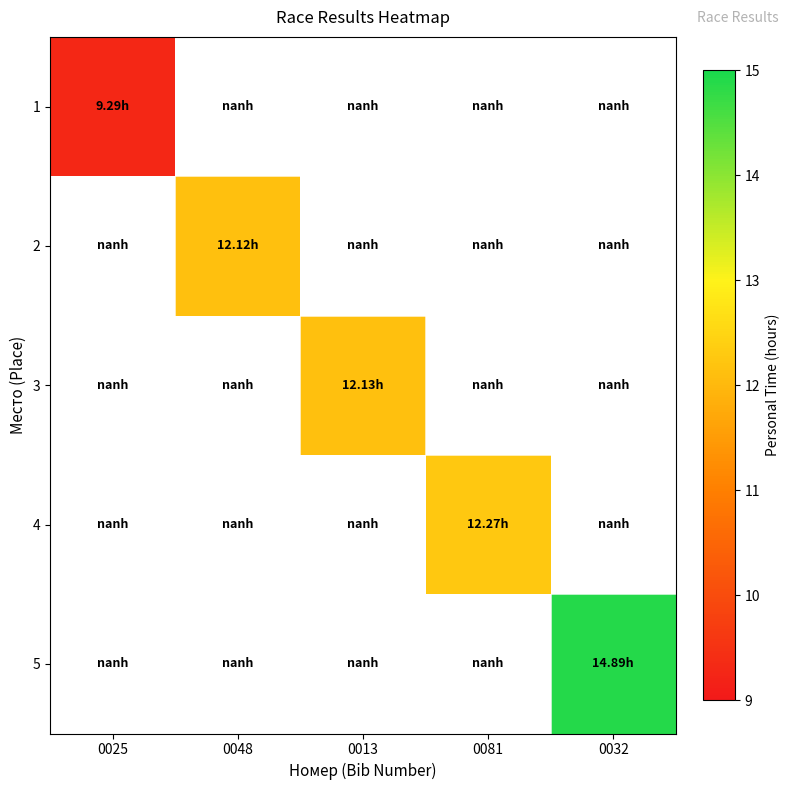

Is the value of 3 at 0013 greater than the value of 1 at 0025?

Yes